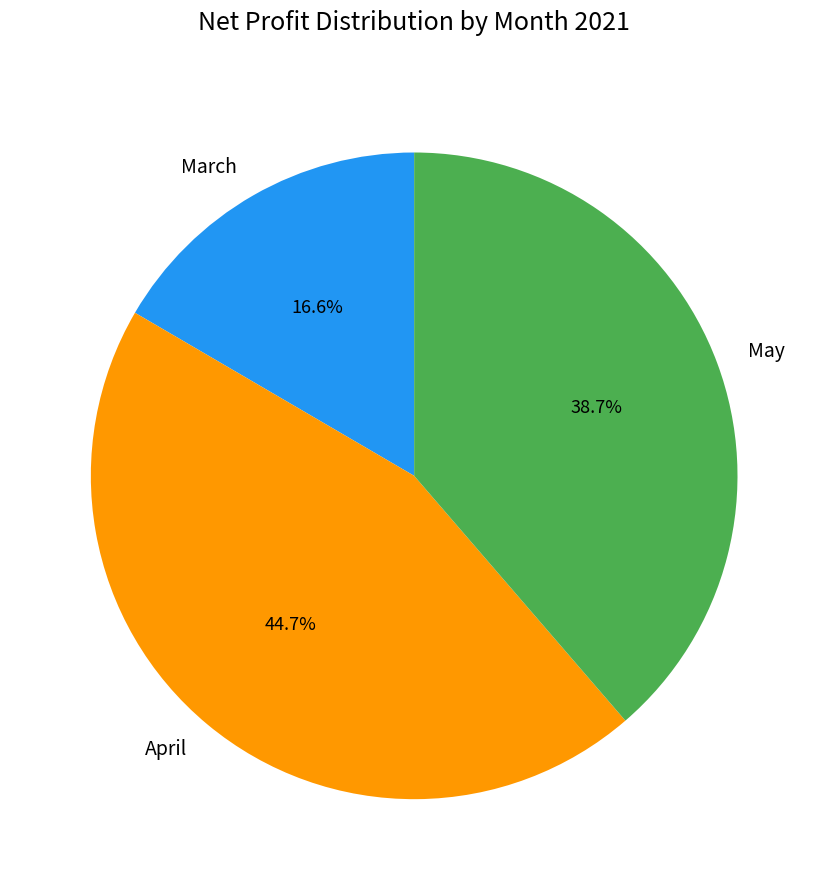

Between March and May, which is larger?

May